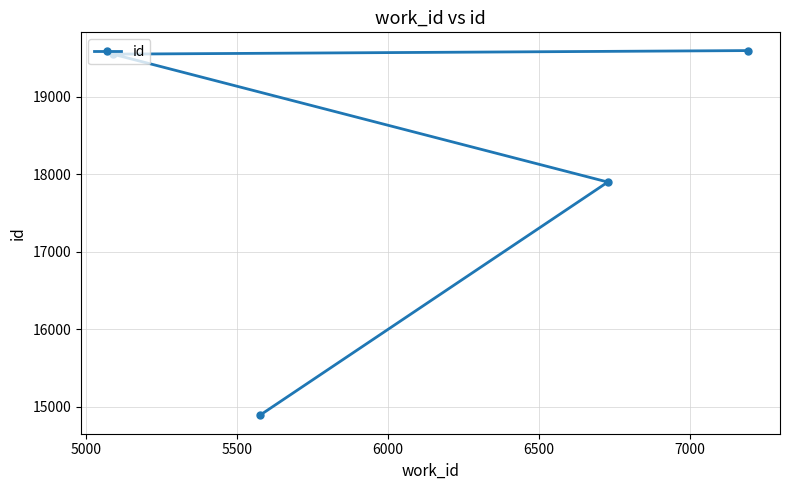

What is the average value?

17984